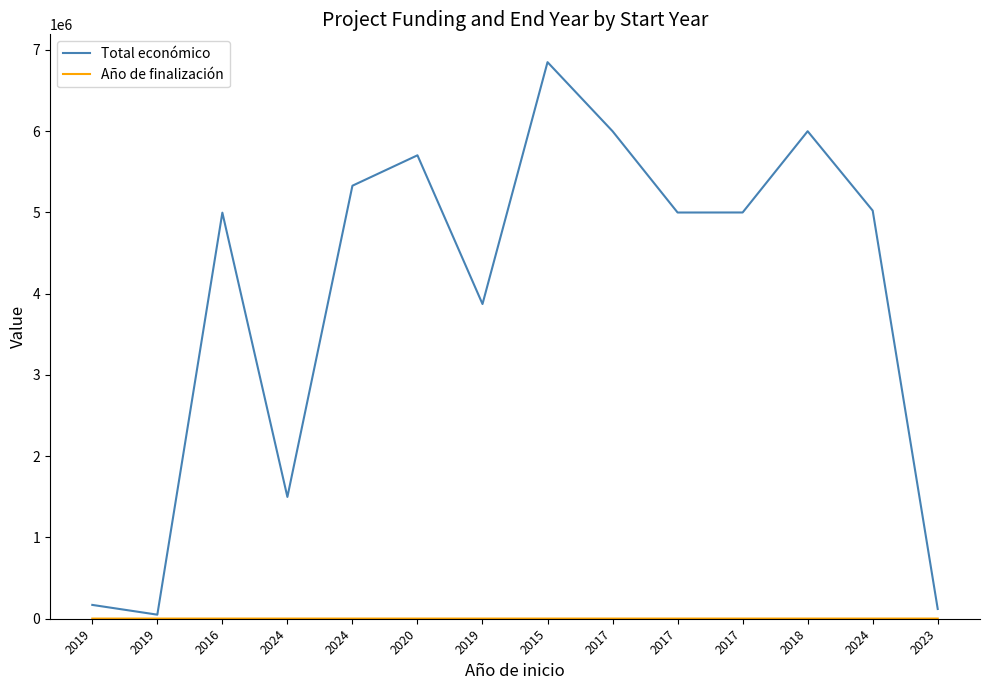

Does the chart display data point markers on the line(s)?

No